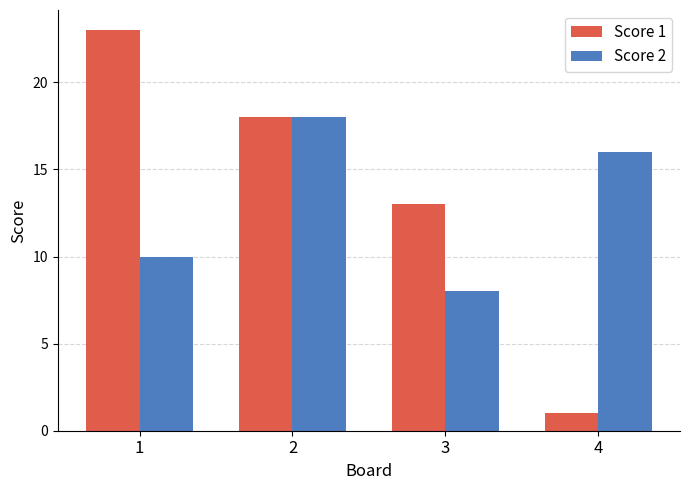

True or false: Score 2 has a value of 16 at 4.

True